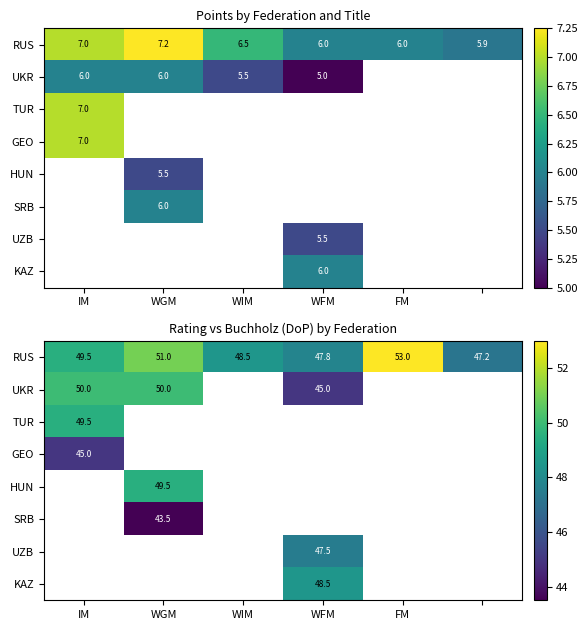

At which label does UZB first exceed 47?

WFM